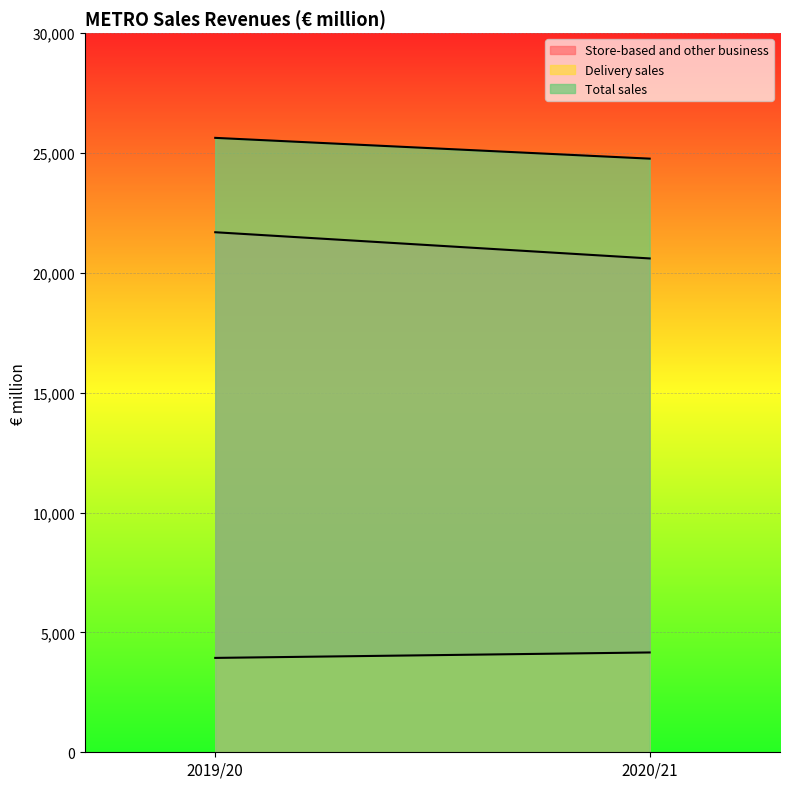

Reading right to left, extract all data points from this chart.

Store-based and other business: 20602	21695
Delivery sales: 4164	3937
Total sales: 24765	25632